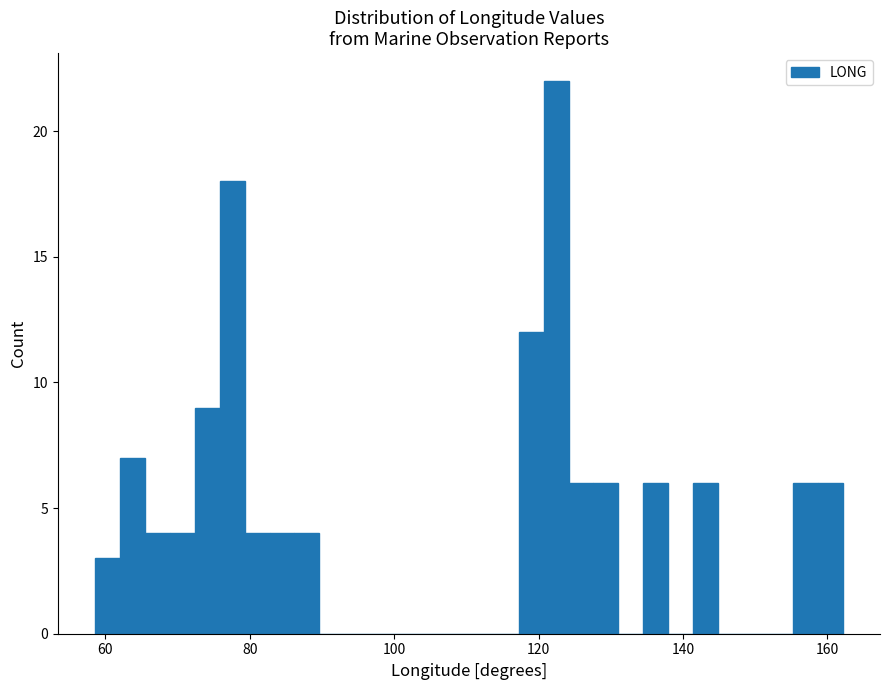

Read against the x-axis, roughly where is the centre of the tallest bar?

122